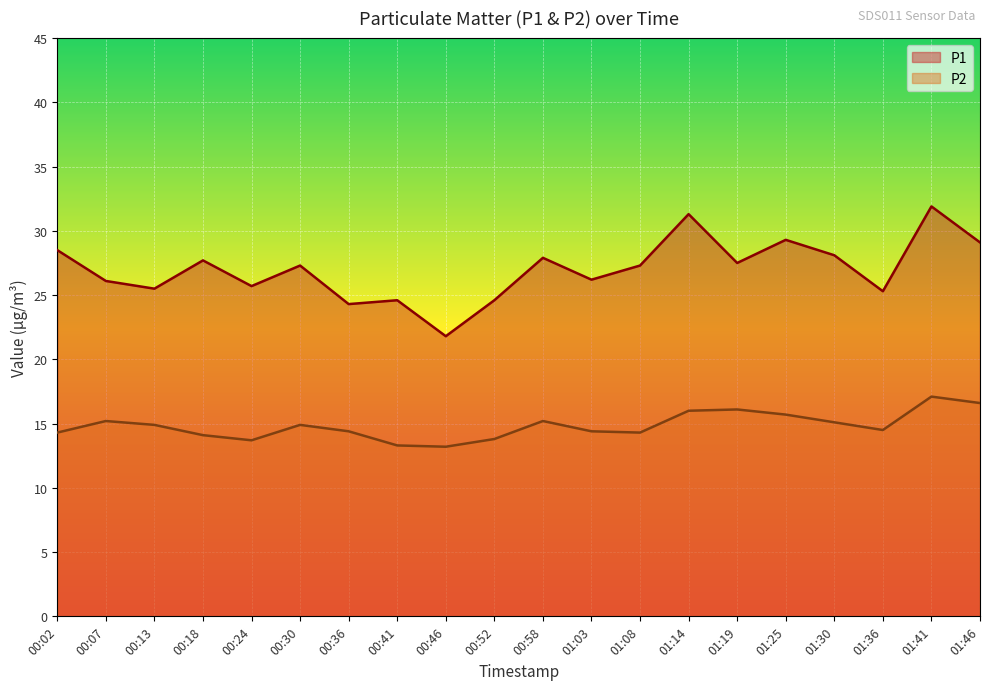

What are all the series names shown in the legend?

P1, P2